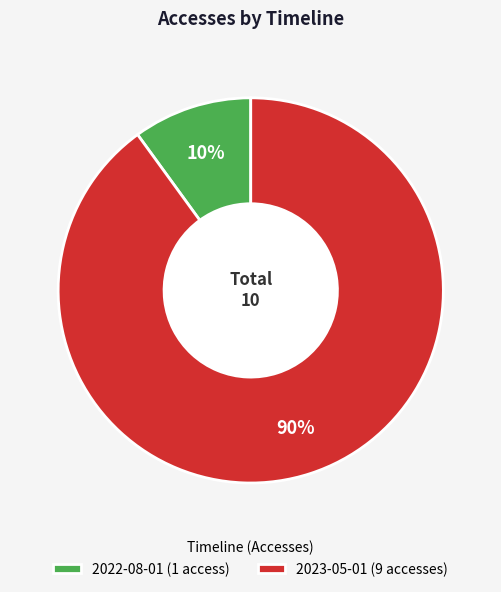

How many segments does this pie chart have?

2